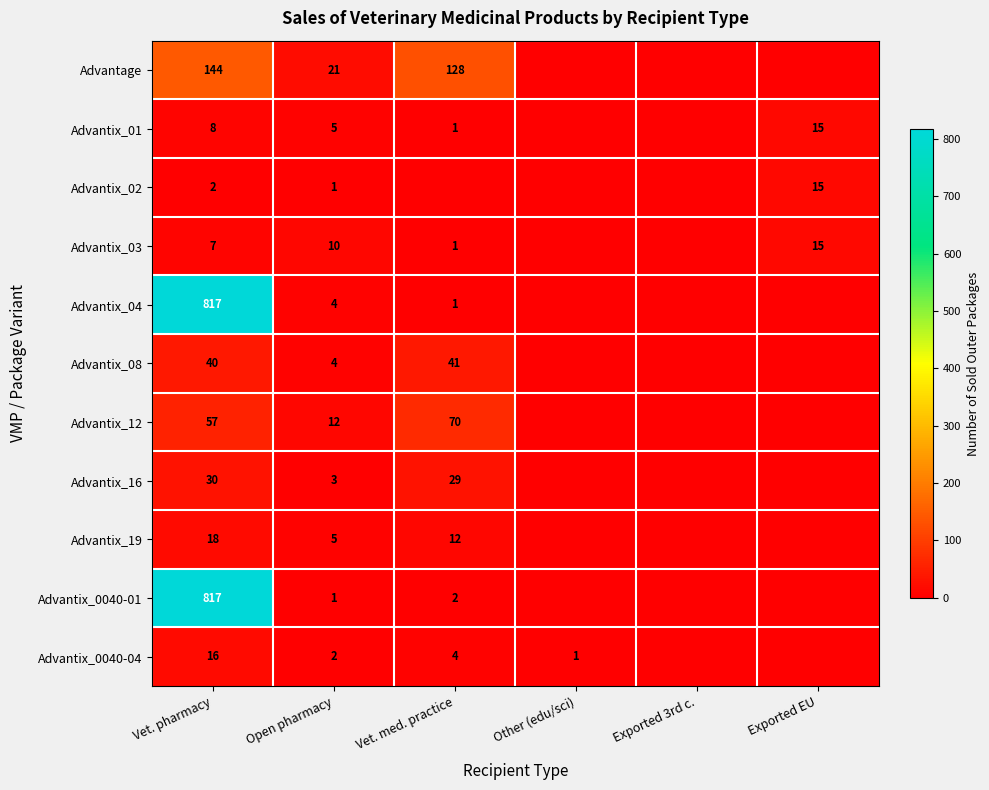

What is the total value across all series at Vet. pharmacy?

1956